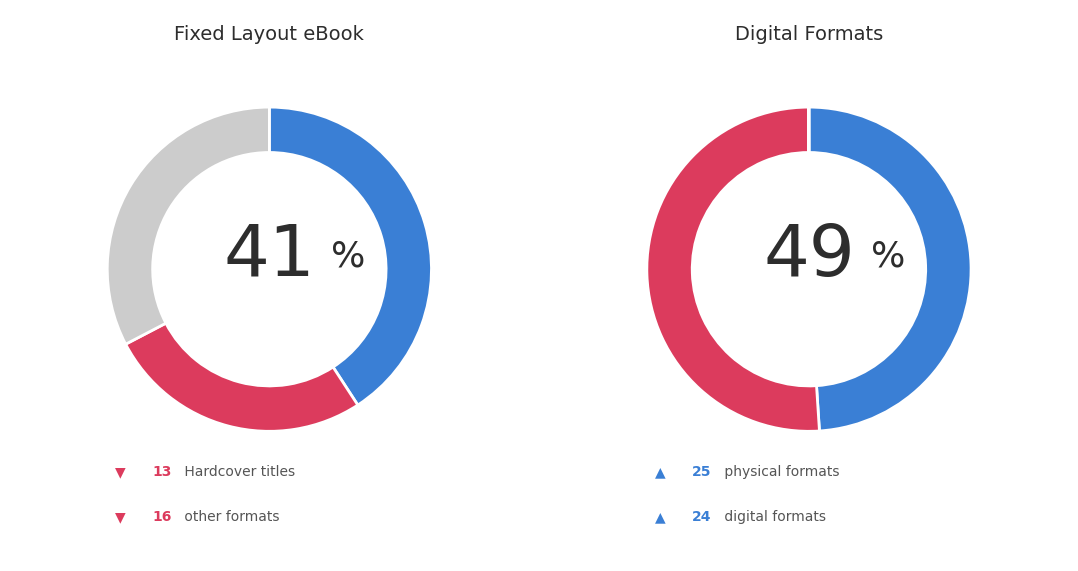

How much of the chart is everything except Fixed Layout eBook?

59.2%